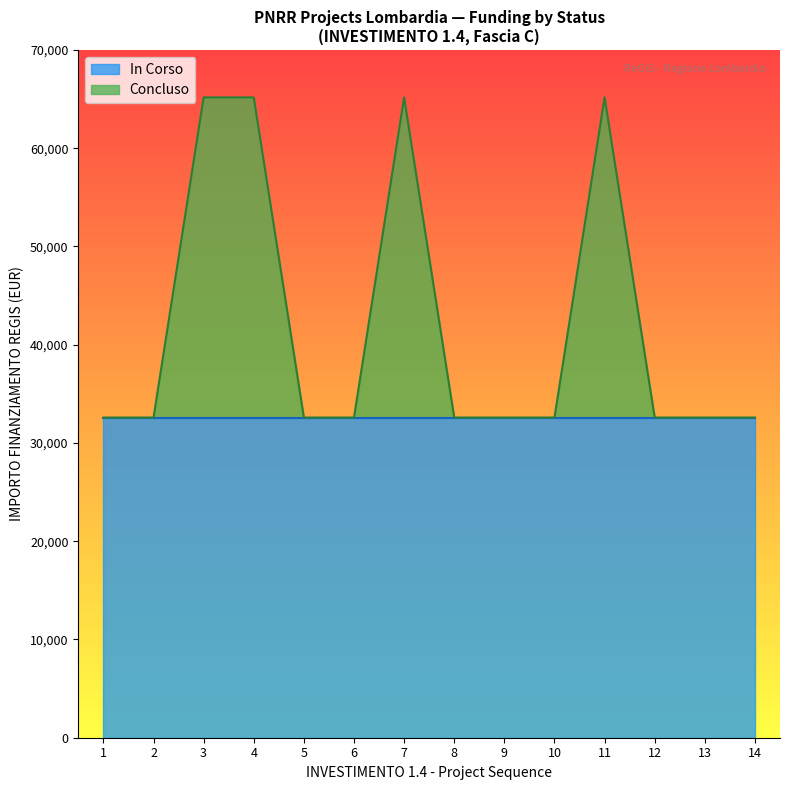

What is the spread (max minus min) of values at 1.4?

27377